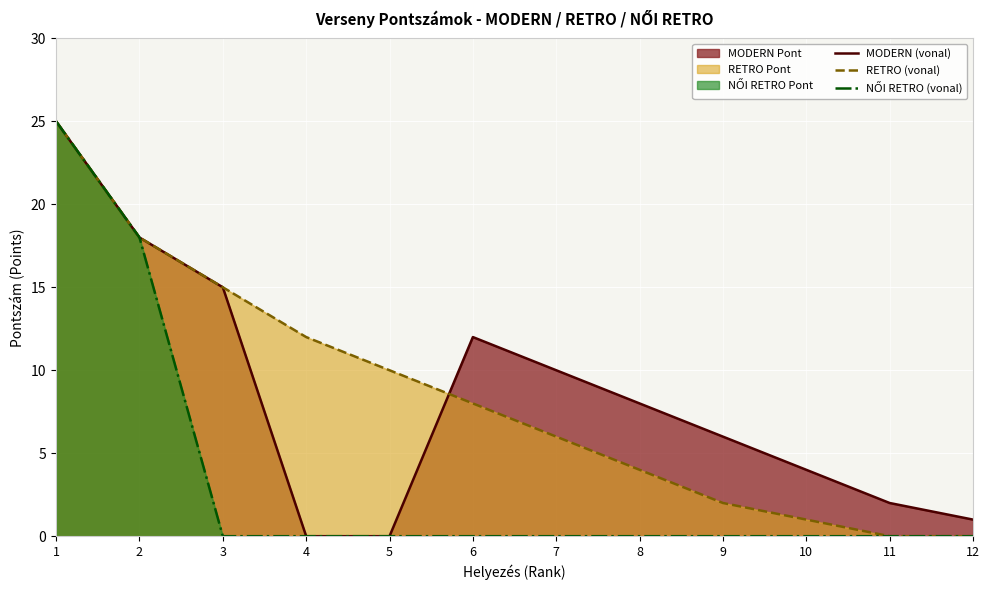

What is the value of the RETRO (vonal) point at the 5th from the left?

10